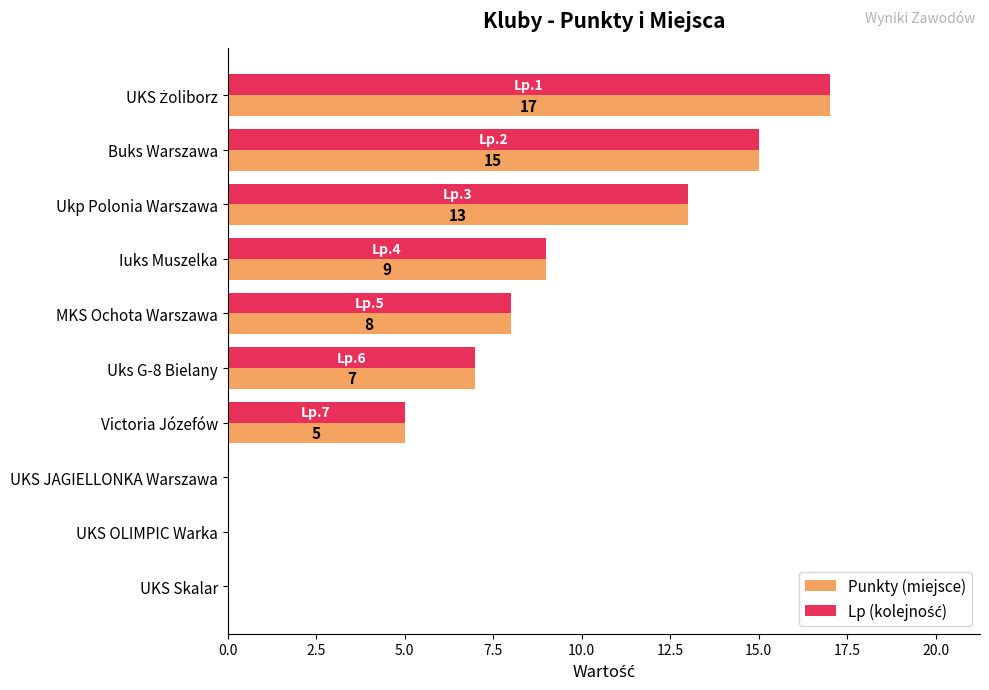

What is the sum of all Punkty (miejsce) values?

74